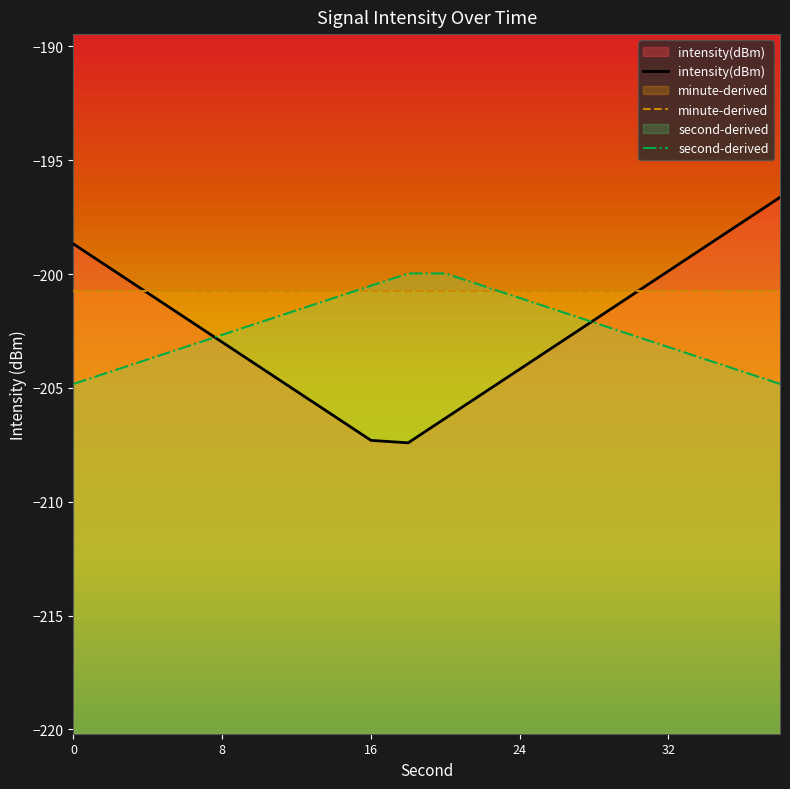

Read the second-derived value at 8.

-202.7